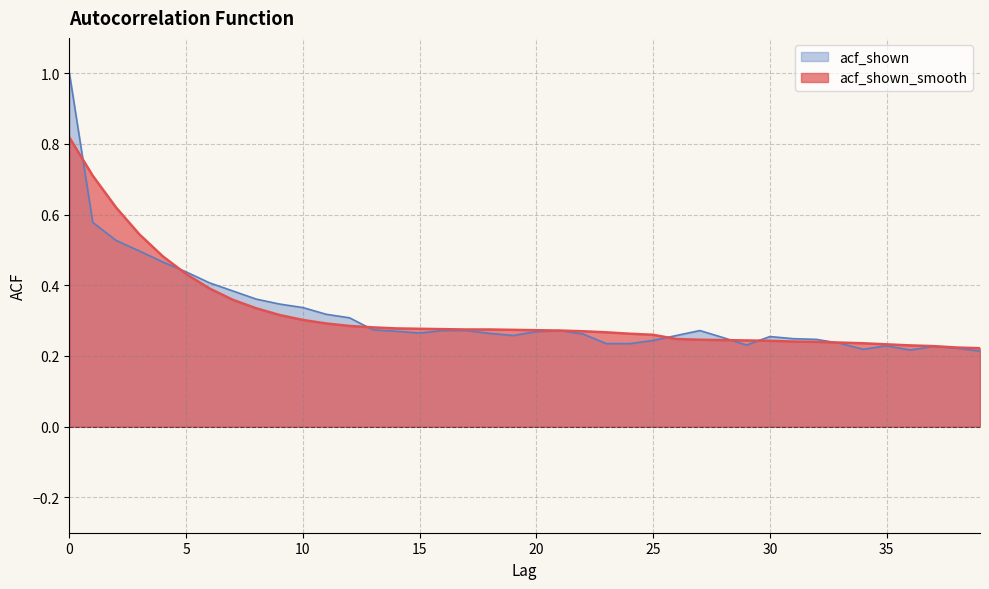

How many lines are shown in the chart?

2